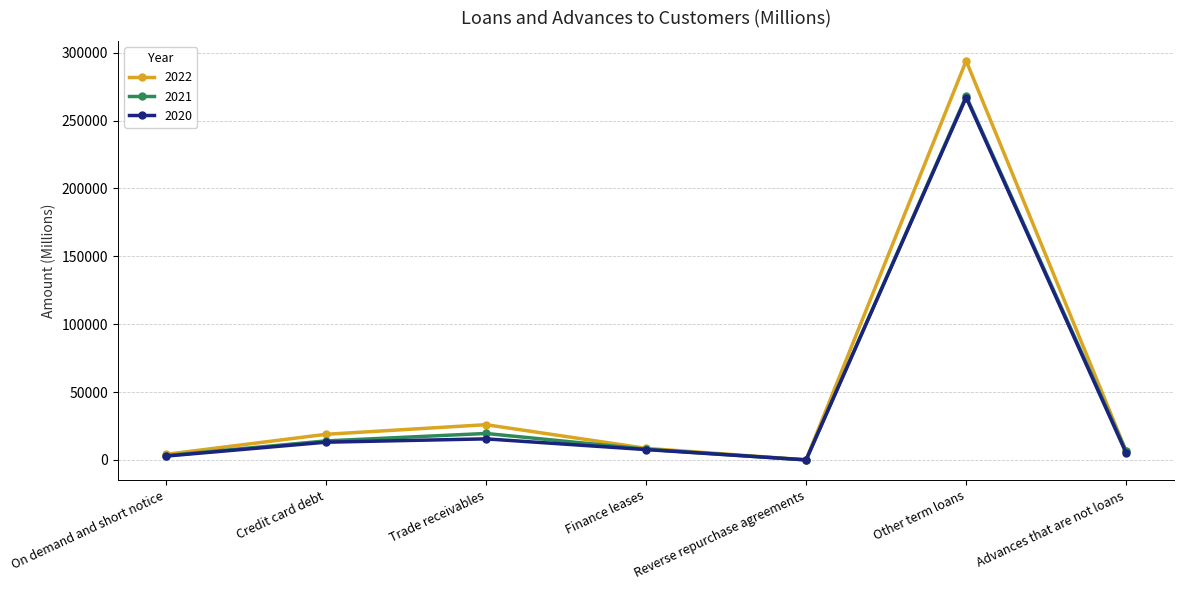

Reading right to left, what are all the values shown in this chart?

2022: Advances that are not loans=6305	Other term loans=294059	Reverse repurchase agreements=102	Finance leases=8571	Trade receivables=25987	Credit card debt=18898	On demand and short notice=4101
2021: Advances that are not loans=6243	Other term loans=268047	Reverse repurchase agreements=23	Finance leases=7911	Trade receivables=19524	Credit card debt=14030	On demand and short notice=3161
2020: Advances that are not loans=4924	Other term loans=267031	Reverse repurchase agreements=71	Finance leases=7650	Trade receivables=15544	Credit card debt=13093	On demand and short notice=2835